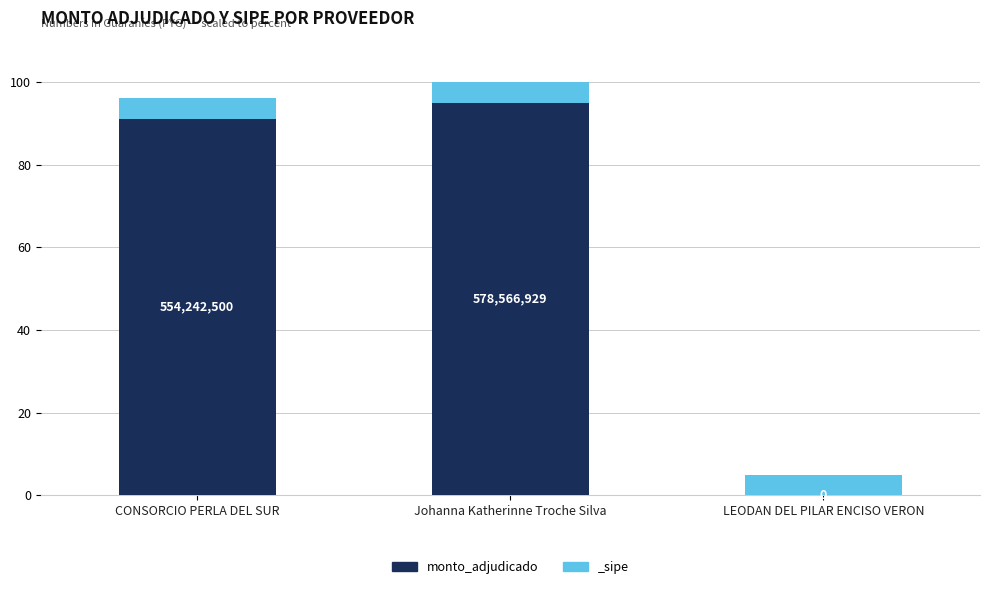

Rank the categories by value from highest to lowest.

Johanna Katherinne Troche Silva, CONSORCIO PERLA DEL SUR, LEODAN DEL PILAR ENCISO VERON